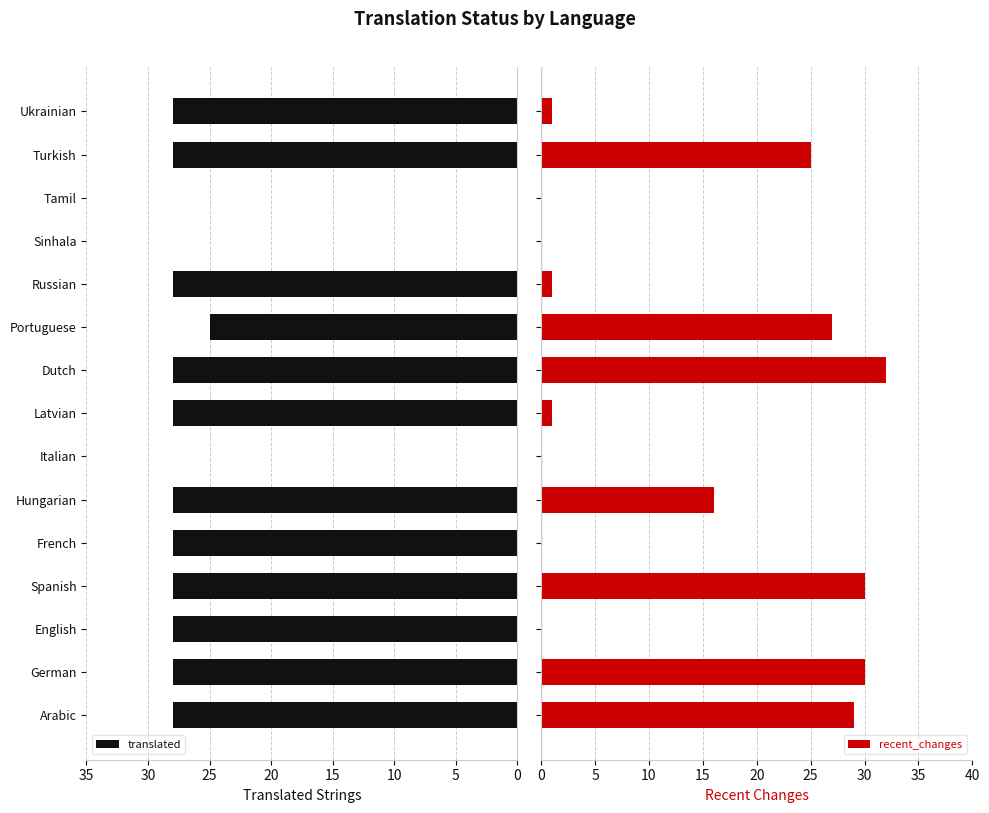

True or false: translated has a value of -18 at Italian.

False